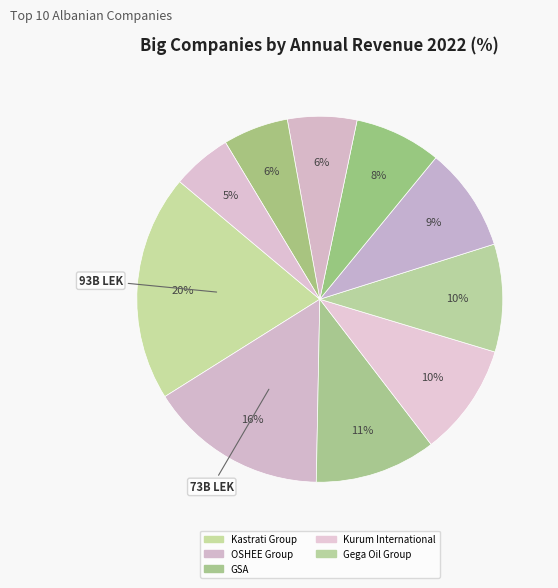

Count the number of slices in the pie.

10